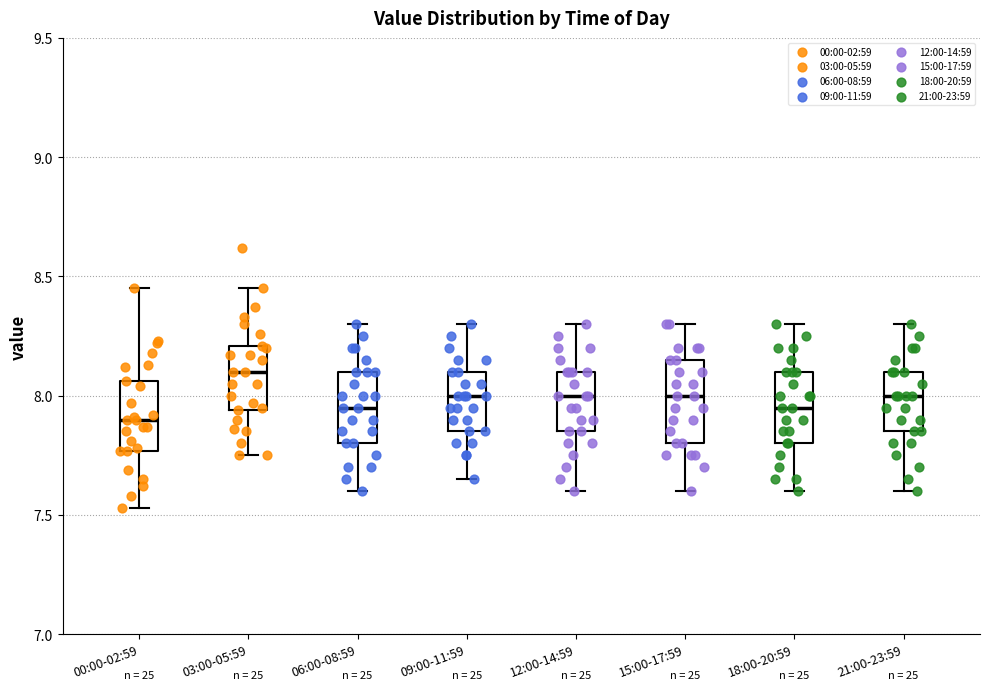

Comparing the boxes themselves (not the whiskers), which one is the tallest?

15:00-17:59